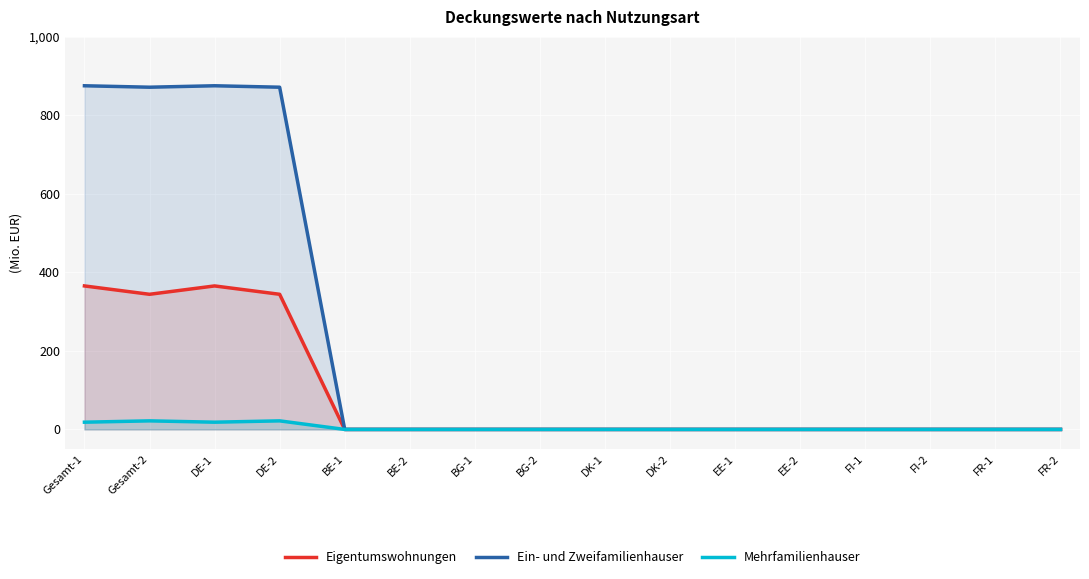

What is the greatest value displayed?

875.4